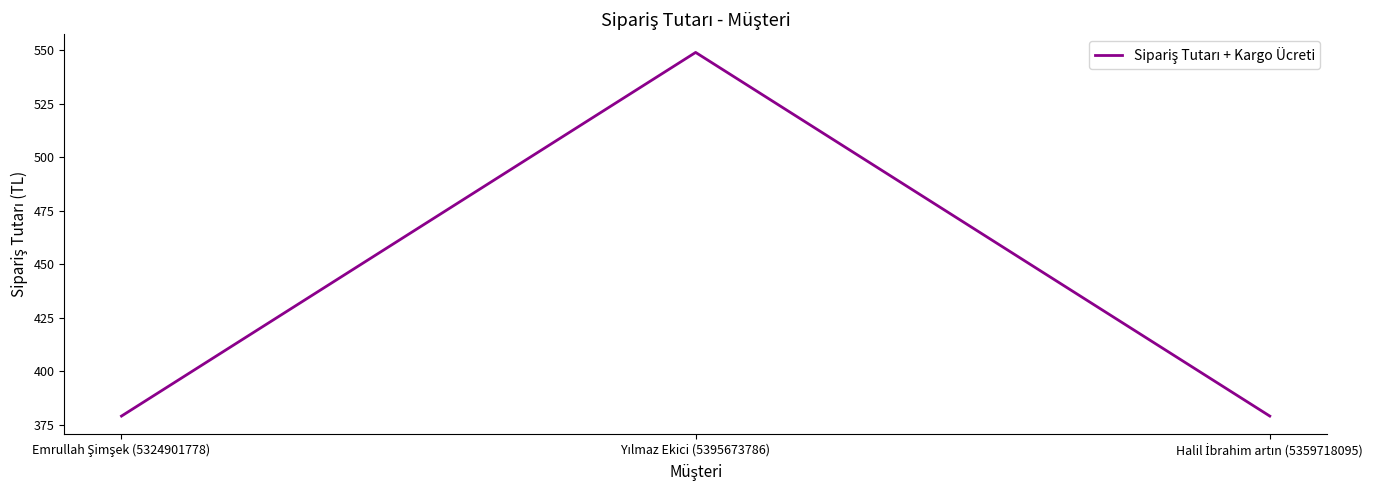

Count the values in the range 379 to 549.

3